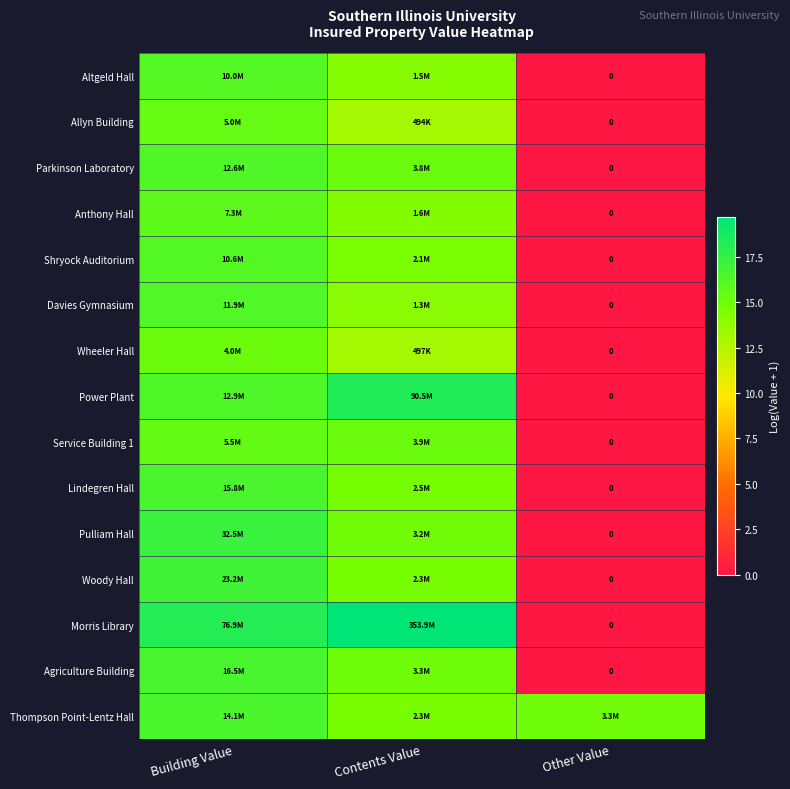

Is the value of Agriculture Building at Contents Value greater than the value of Woody Hall at Contents Value?

Yes